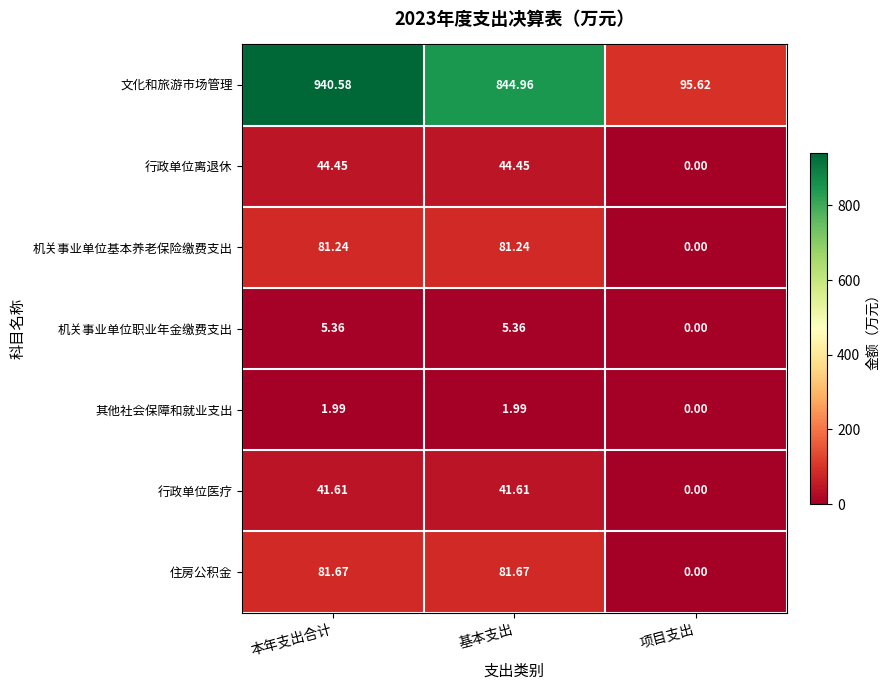

Where does the 机关事业单位基本养老保险缴费支出 series first go above 81?

本年支出合计